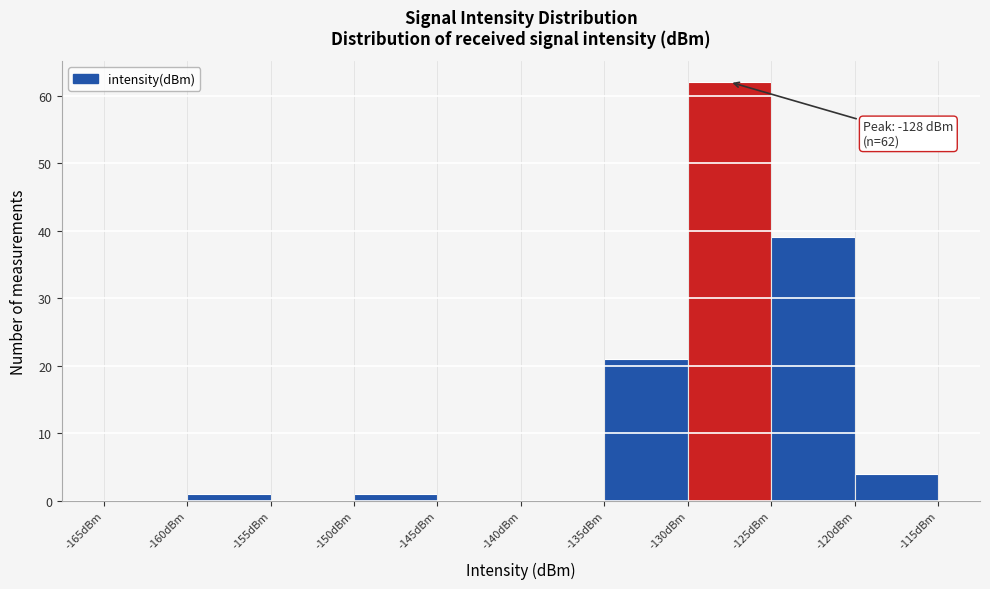

Which range on the x-axis has the tallest bar?

-130 to -125